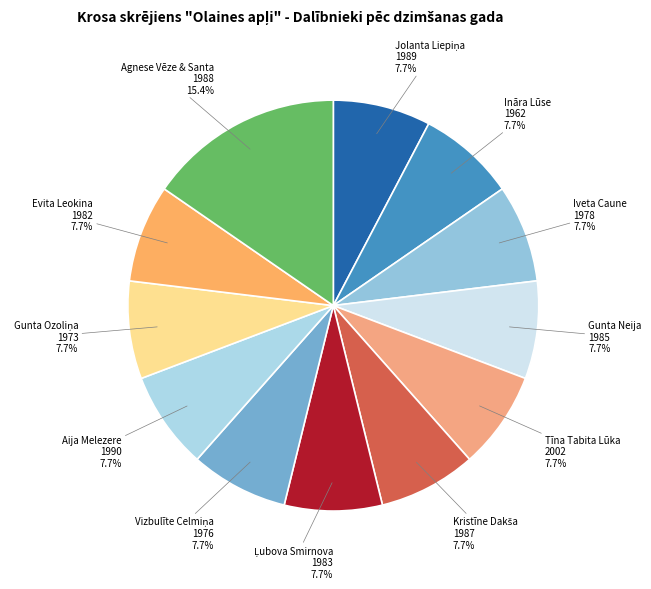

Which slice is the largest?

Agnese Vēze & Santa 1988